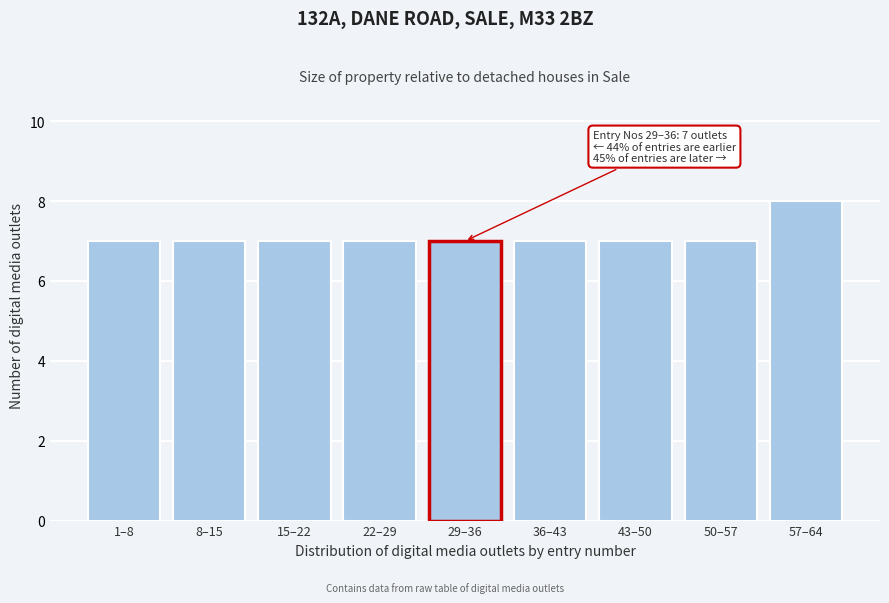

Reading left to right, list all the values displayed in this chart.

1–8=7	8–15=7	15–22=7	22–29=7	29–36=7	36–43=7	43–50=7	50–57=7	57–64=8